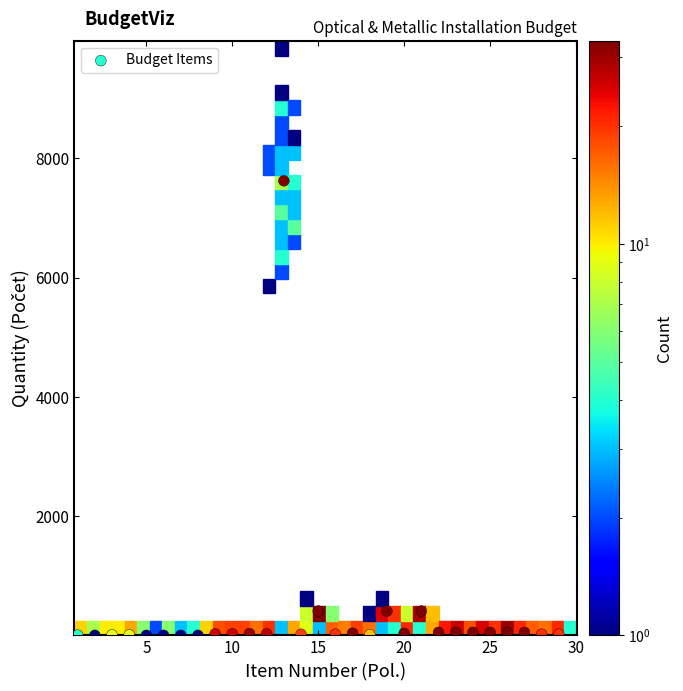

What is the range of Y values (max minus min)?

7624